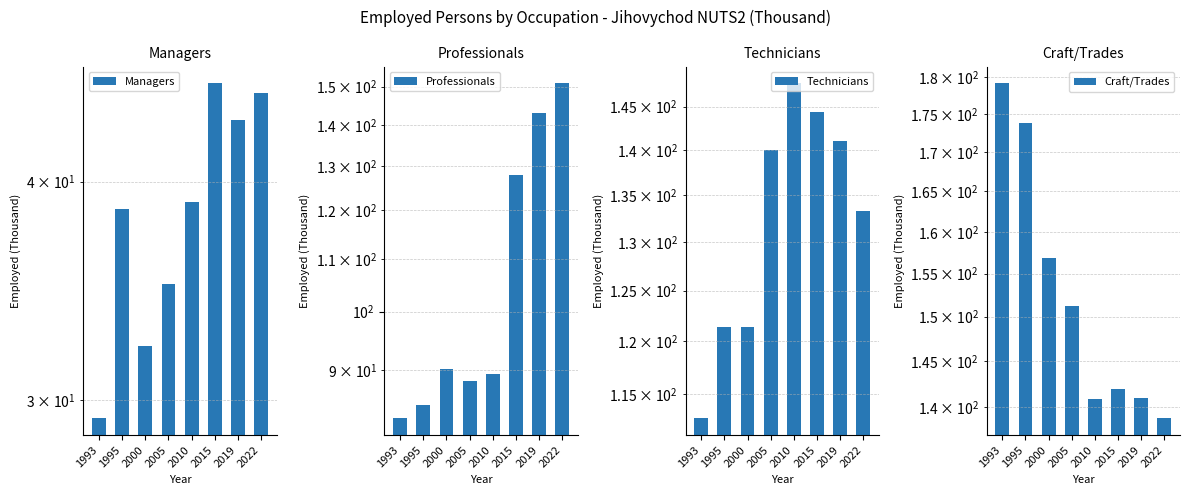

Which series has the largest range (max minus min)?

Professionals